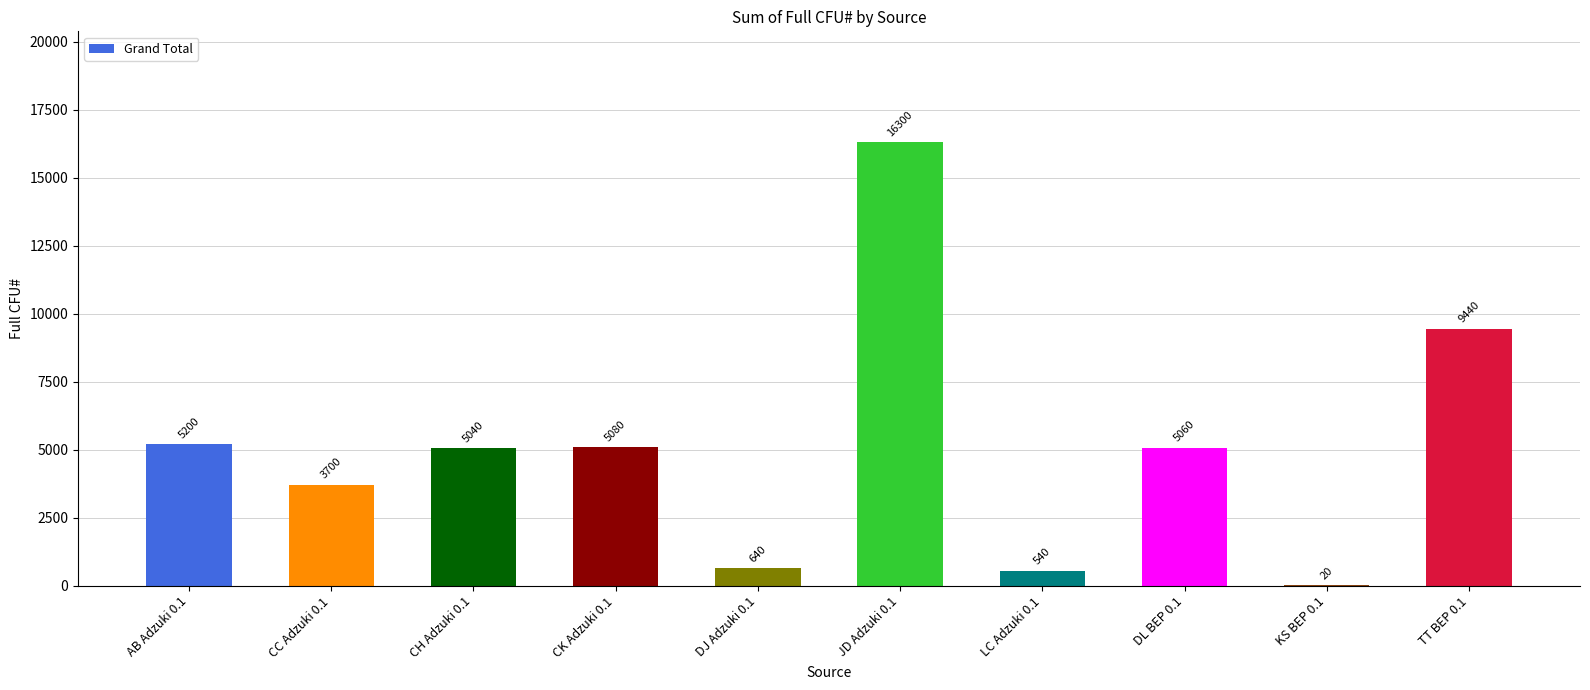

Are the bars horizontal?

No